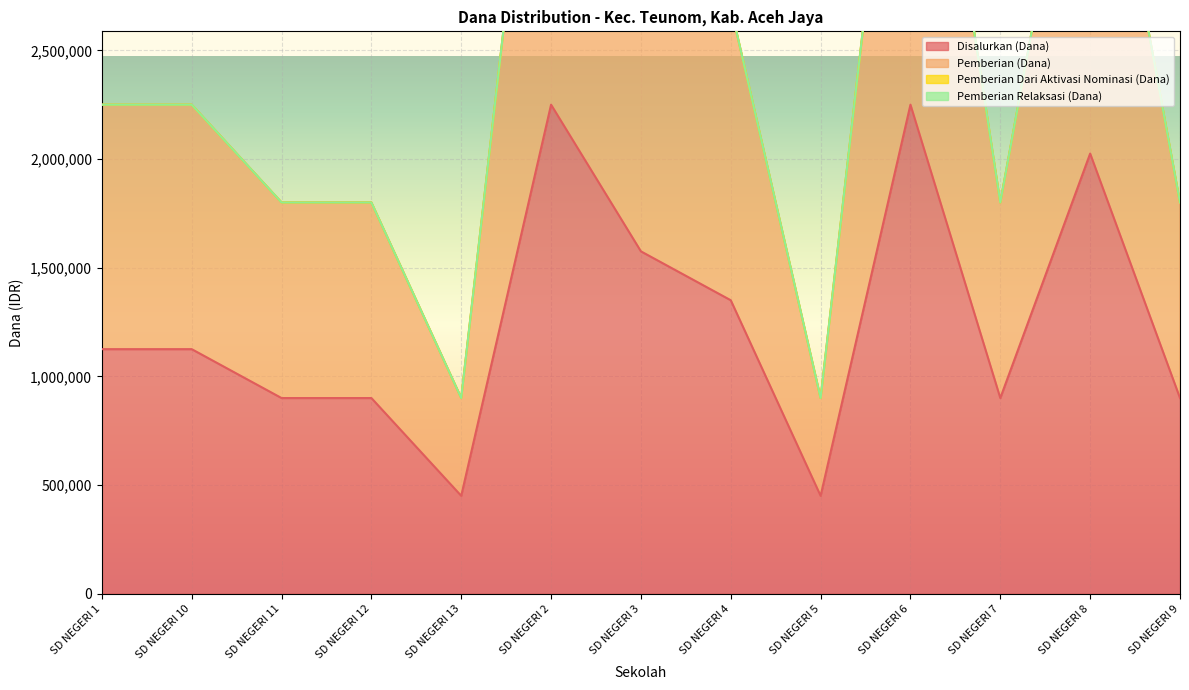

Rank the categories by Disalurkan (Dana) value from lowest to highest.

SD NEGERI 13, SD NEGERI 5, SD NEGERI 11, SD NEGERI 12, SD NEGERI 7, SD NEGERI 9, SD NEGERI 1, SD NEGERI 10, SD NEGERI 4, SD NEGERI 3, SD NEGERI 8, SD NEGERI 2, SD NEGERI 6